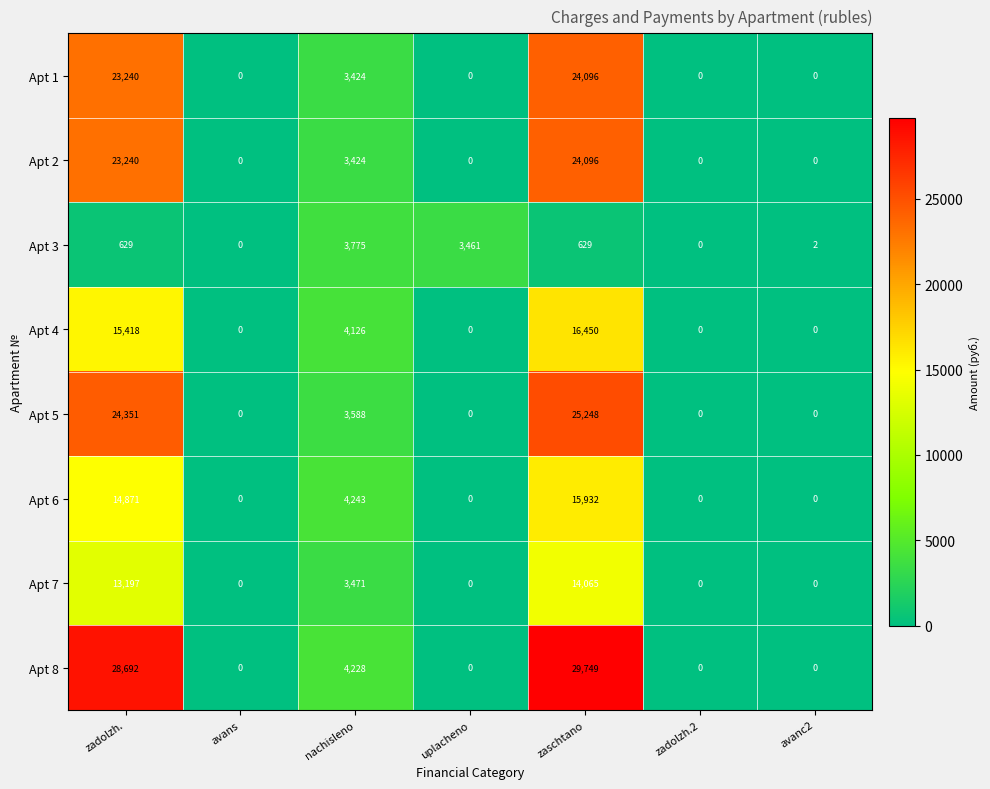

Which series has the largest total across all categories?

Apt 8